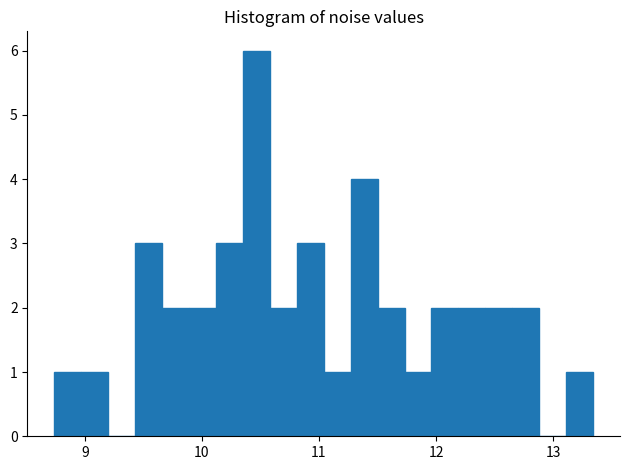

Read against the x-axis, roughly where is the centre of the tallest bar?

10.5